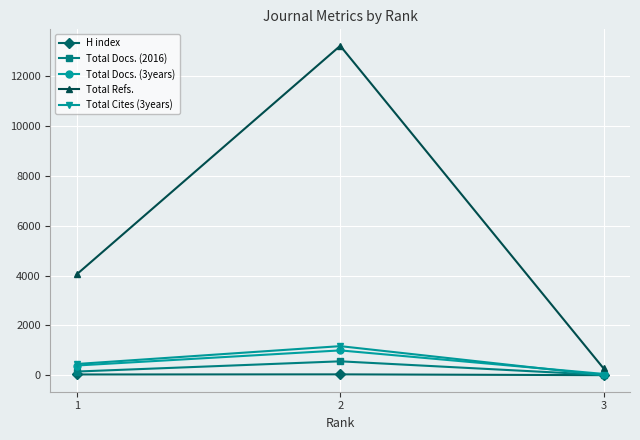

The value of Total Cites (3years) at 2 is 1168. True or false?

True